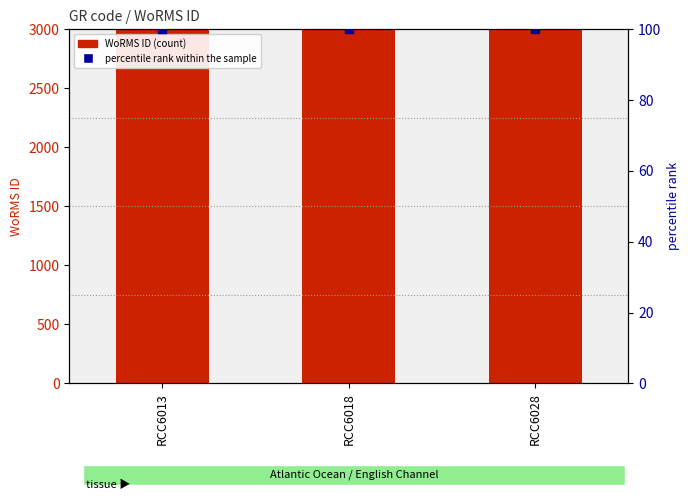

Which series has the largest total across all categories?

WoRMS ID